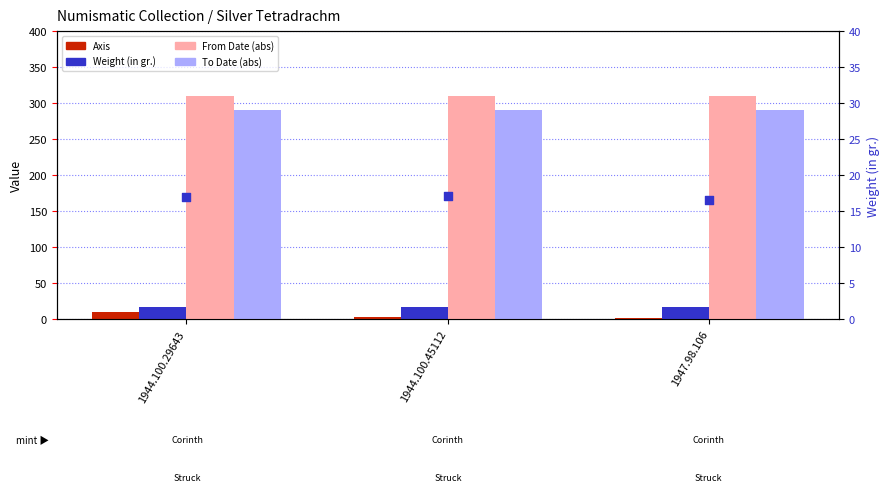

Which series reaches the minimum Y coordinate?

Axis